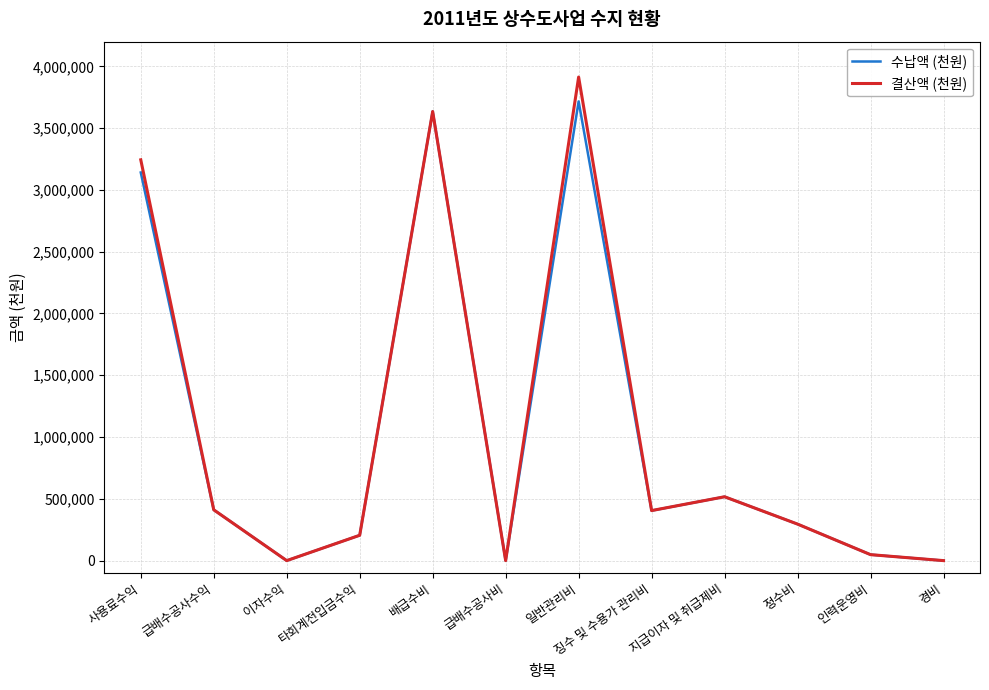

Is it true that 수납액 (천원) equals 610995 at 급배수공사수익?

False